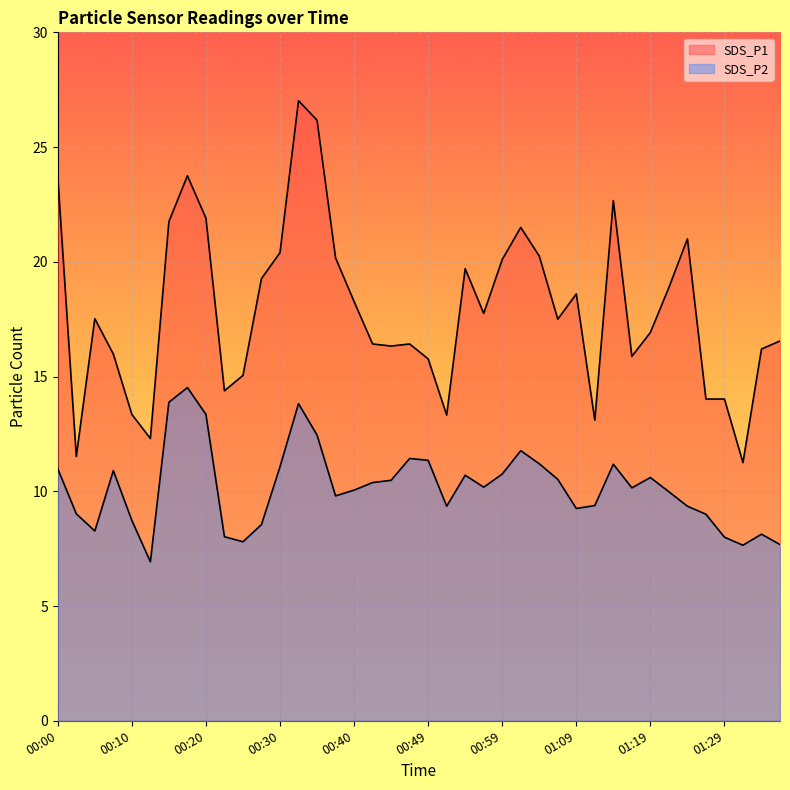

How many values in the SDS_P2 series exceed 10?

22